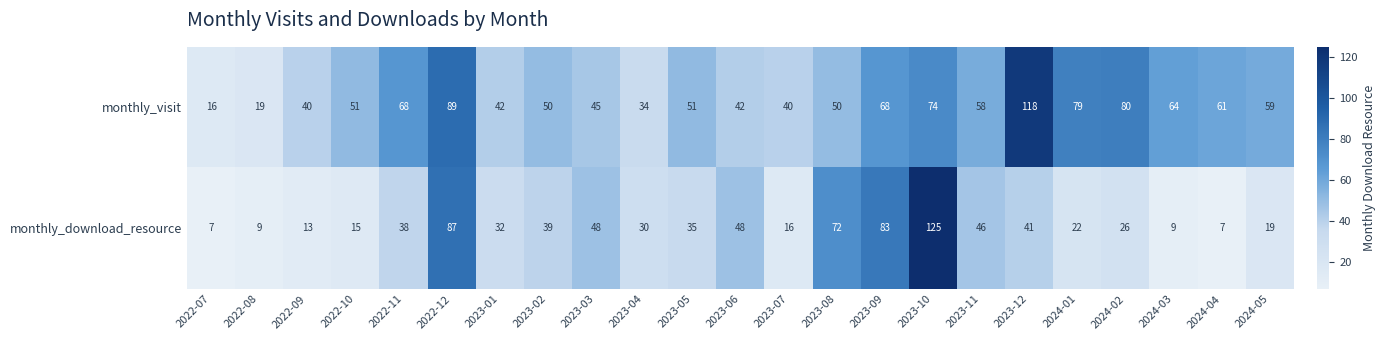

Which category has the lowest value in the monthly_visit series?

2022-07